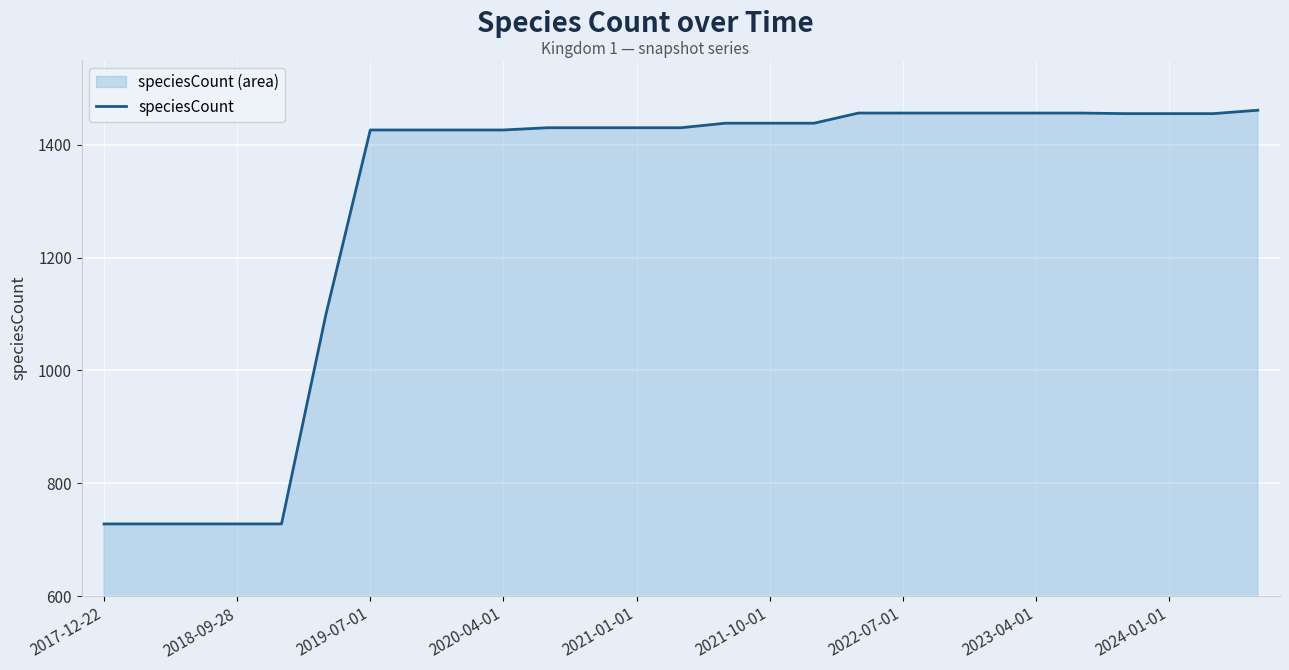

True or false: there are more than 1 points higher than both neighbors.

False